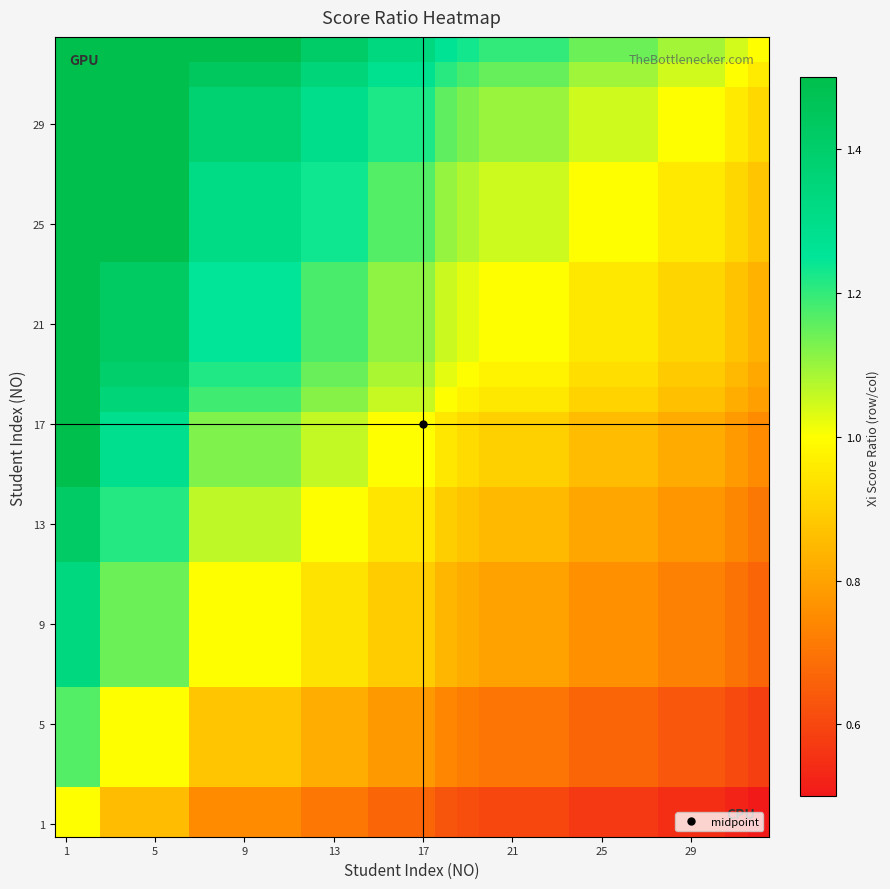

What is the maximum value shown in the chart?

2.0